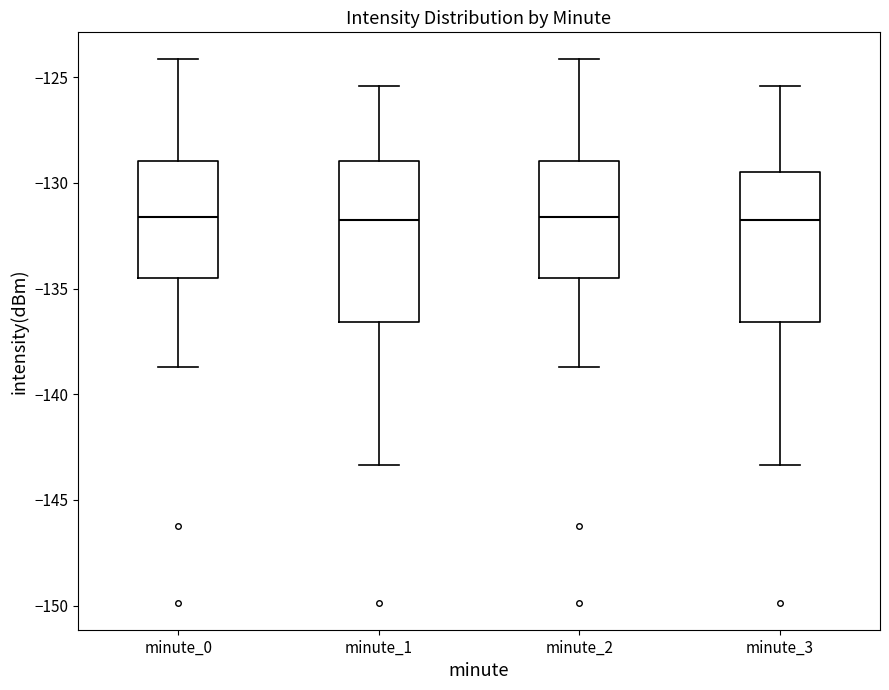

Reading left to right, transcribe this box plot: for each box, give where its median line is, the range the box spans, and where its two whiskers end, as read against the y-axis. The values are not printed on the chart, so give them approximately, as read against the axis.

minute_0: median -131.5, box -134.5 to -129.0, whiskers -138.5 to -124.0
minute_1: median -131.5, box -136.5 to -129.0, whiskers -143.5 to -125.5
minute_2: median -131.5, box -134.5 to -129.0, whiskers -138.5 to -124.0
minute_3: median -131.5, box -136.5 to -129.5, whiskers -143.5 to -125.5